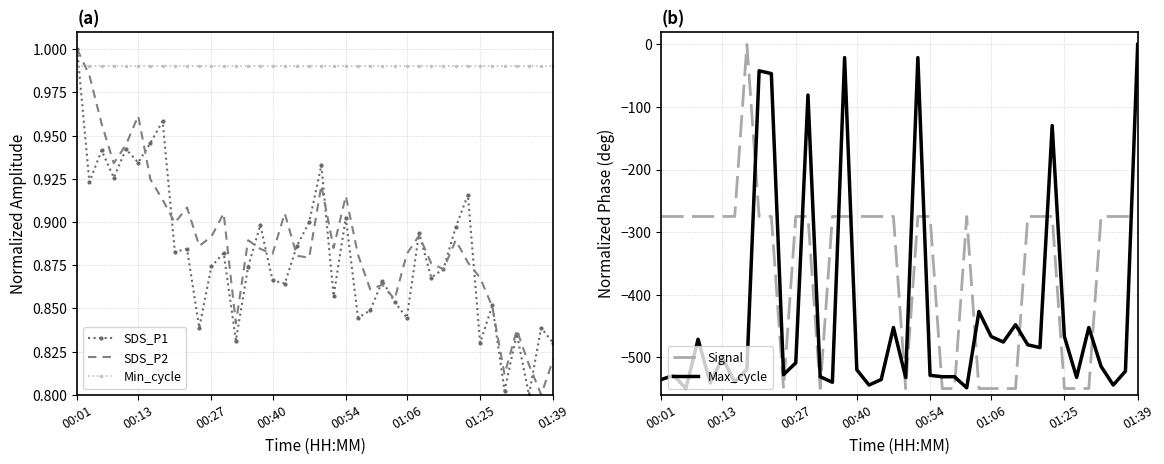

Where is SDS_P2 nearest to the value 0?

38